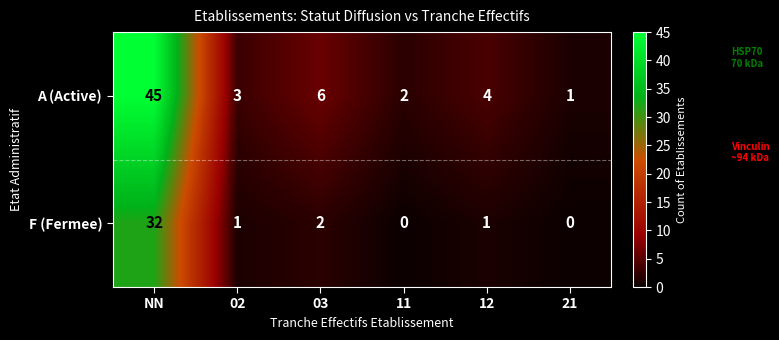

Reading right to left, transcribe all the data shown in this chart.

A (Active): 21=1	12=4	11=2	03=6	02=3	NN=45
F (Fermee): 21=0	12=1	11=0	03=2	02=1	NN=32